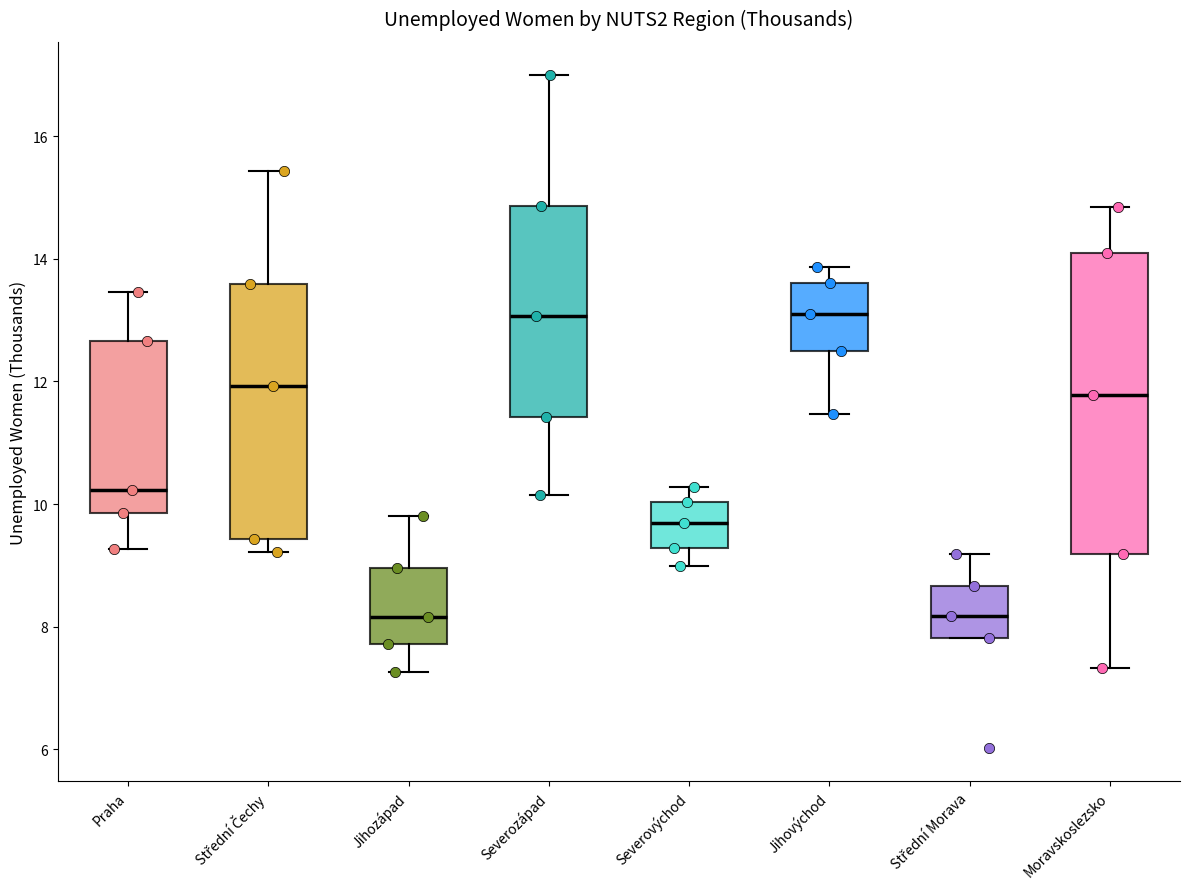

Reading left to right, transcribe this box plot: for each box, give where its median line is, the range the box spans, and where its two whiskers end, as read against the y-axis. The values are not printed on the chart, so give them approximately, as read against the axis.

Praha: median 10.2, box 9.8 to 12.6, whiskers 9.2 to 13.4
Střední Čechy: median 12.0, box 9.4 to 13.6, whiskers 9.2 to 15.4
Jihozápad: median 8.2, box 7.8 to 9.0, whiskers 7.2 to 9.8
Severozápad: median 13.0, box 11.4 to 14.8, whiskers 10.2 to 17.0
Severovýchod: median 9.6, box 9.2 to 10.0, whiskers 9.0 to 10.2
Jihovýchod: median 13.0, box 12.4 to 13.6, whiskers 11.4 to 13.8
Střední Morava: median 8.2, box 7.8 to 8.6, whiskers 7.8 to 9.2
Moravskoslezsko: median 11.8, box 9.2 to 14.0, whiskers 7.4 to 14.8